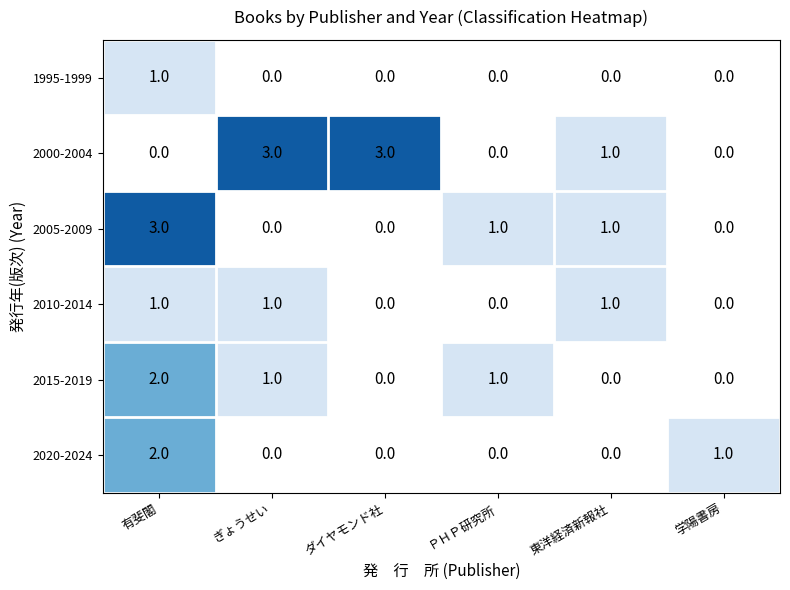

What is the difference between the highest and lowest values at ぎょうせい?

3